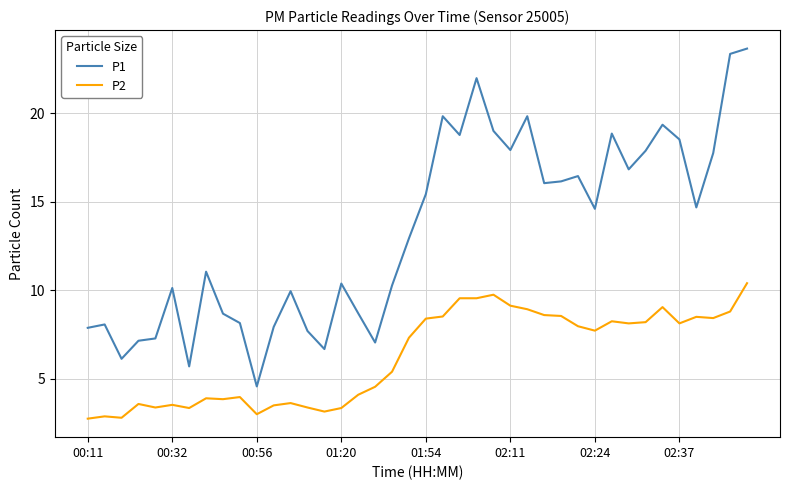

Which series has the widest spread of values?

P1